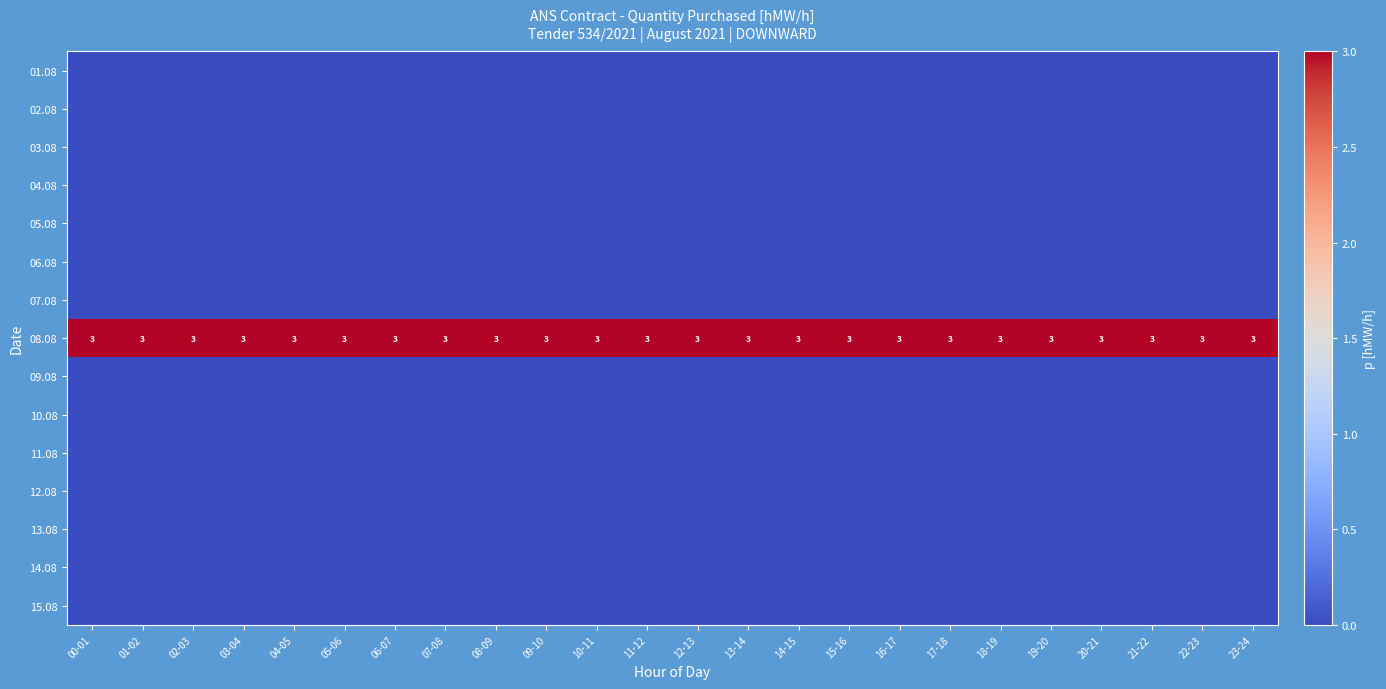

True or false: 08.08 has a value of 4 at 17-18.

False